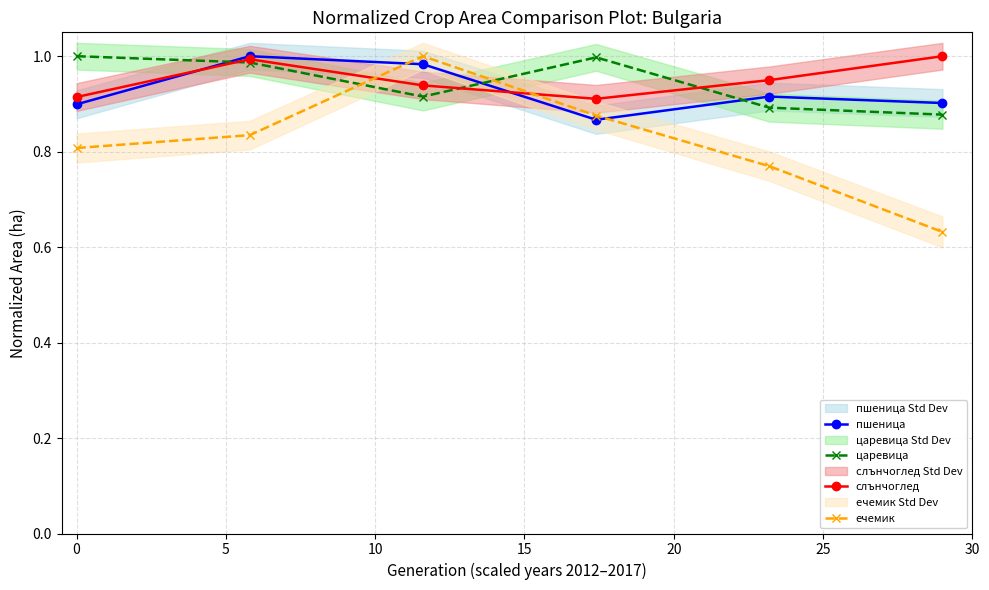

Is this an area chart (filled region under the line)?

No